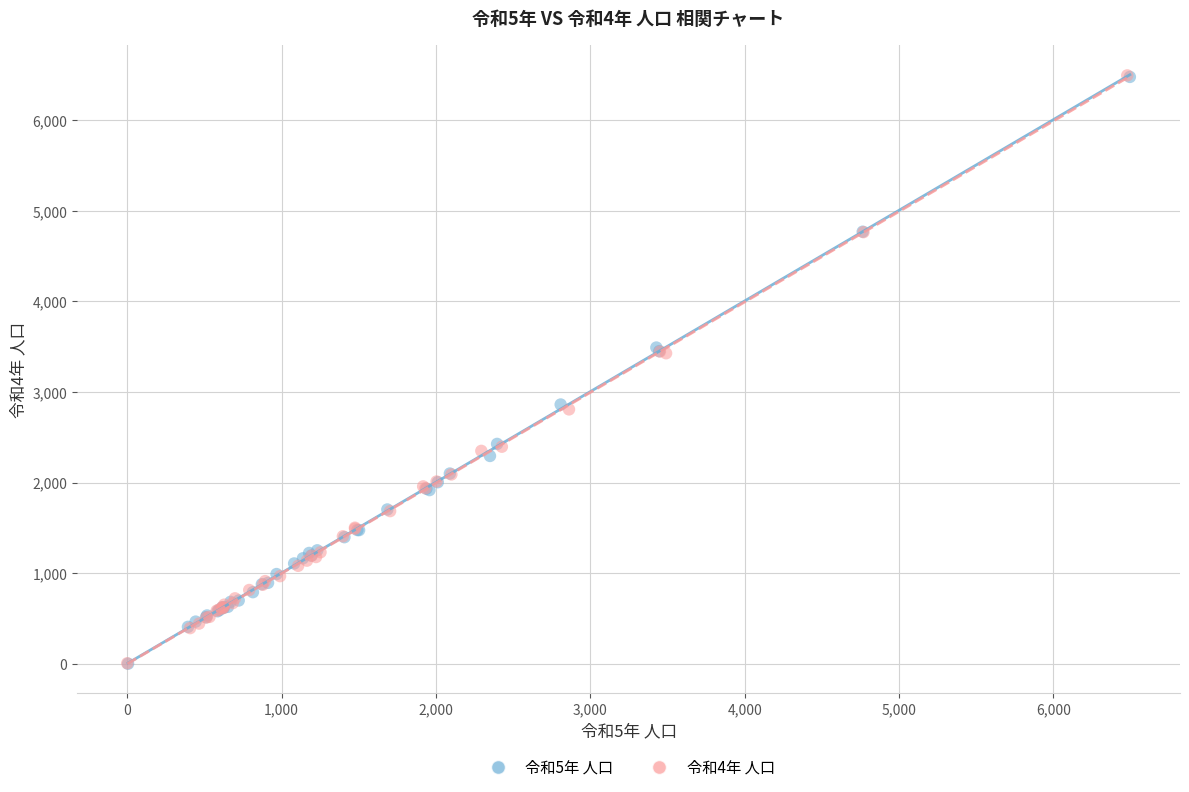

Which series has the widest spread of Y values?

令和4年 人口